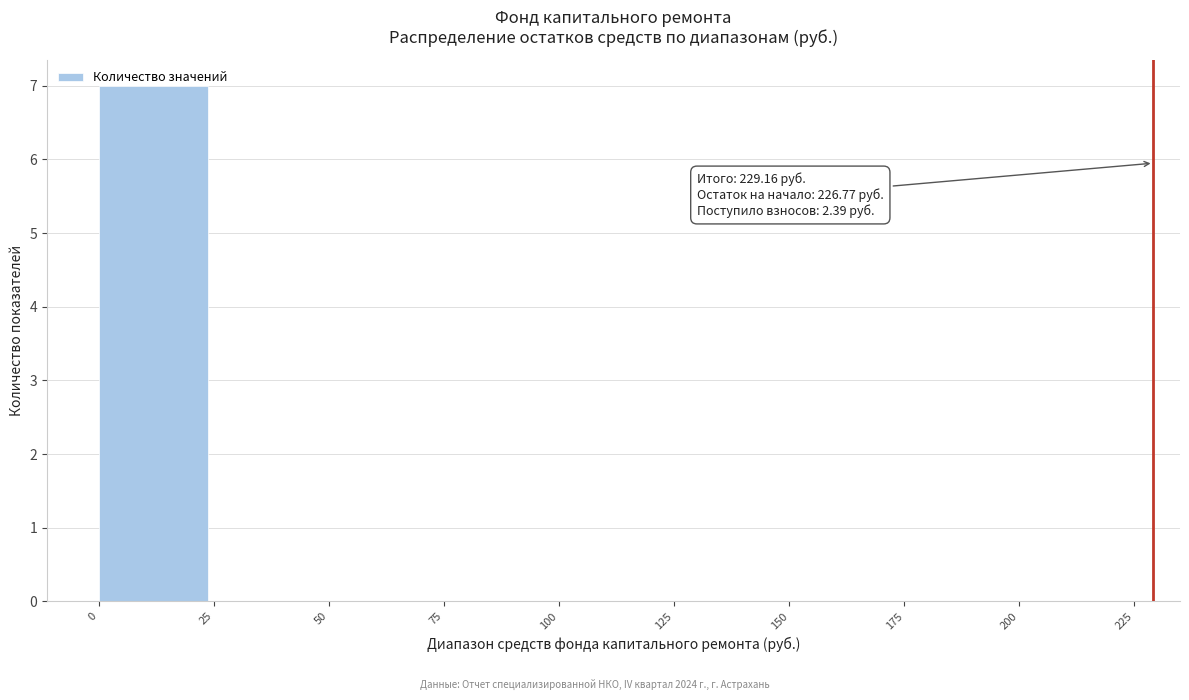

Which range on the x-axis has the tallest bar?

0 to 25